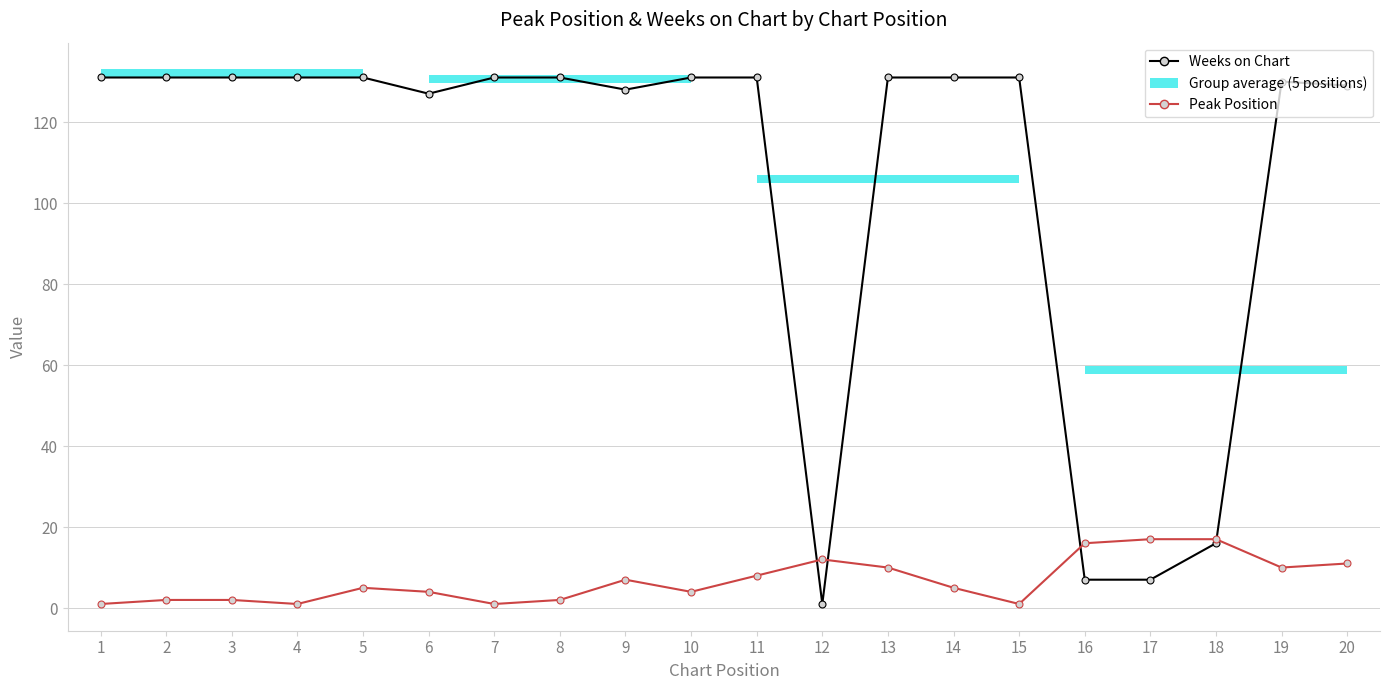

What value does the Peak Position series have at 12?

12